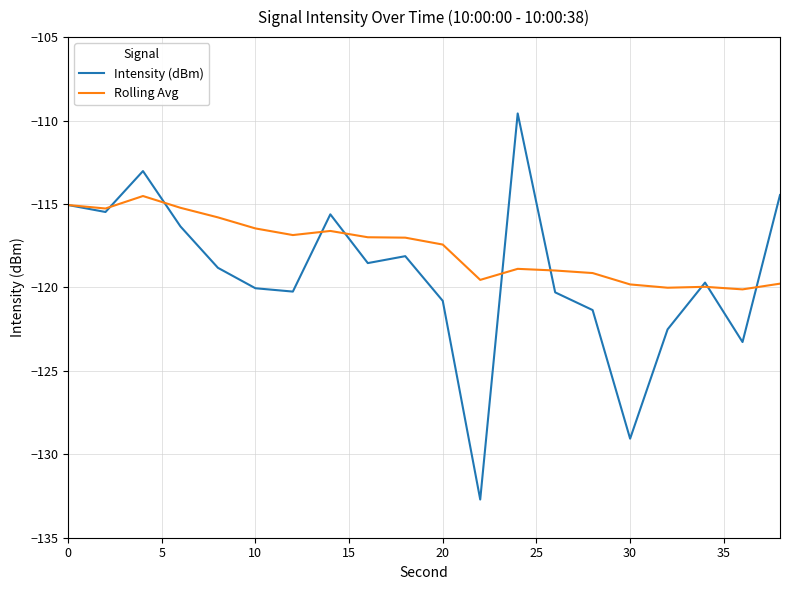

What is the smallest value displayed?

-132.7